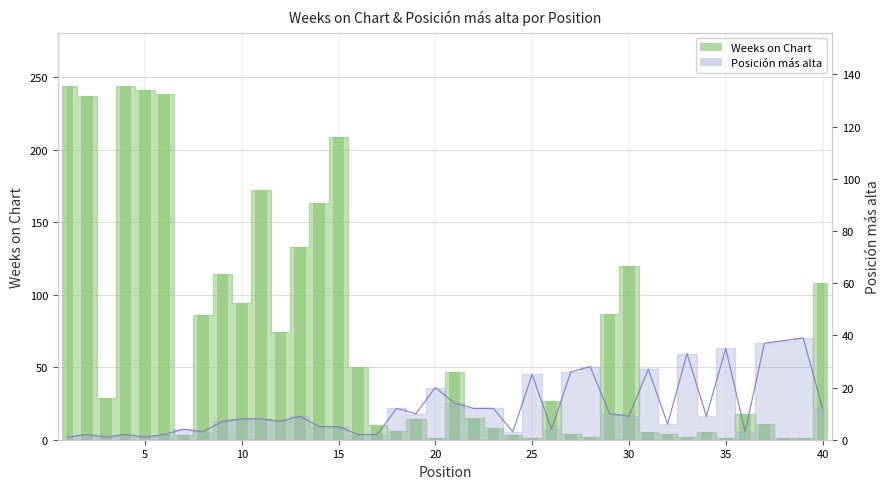

What is the difference between the Weeks on Chart values at 17 and 12?

64